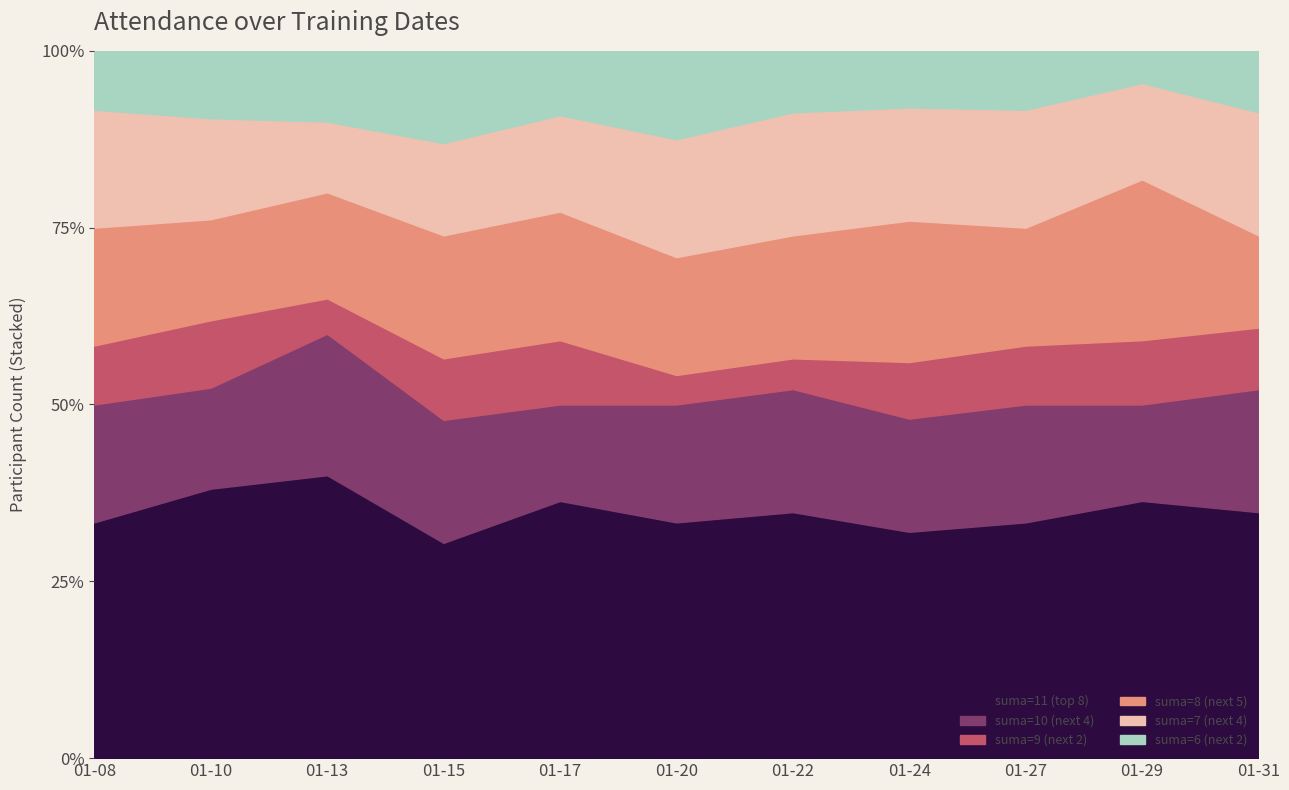

What is the value of the suma=6 (next 2) point at the 4th from the left?

3